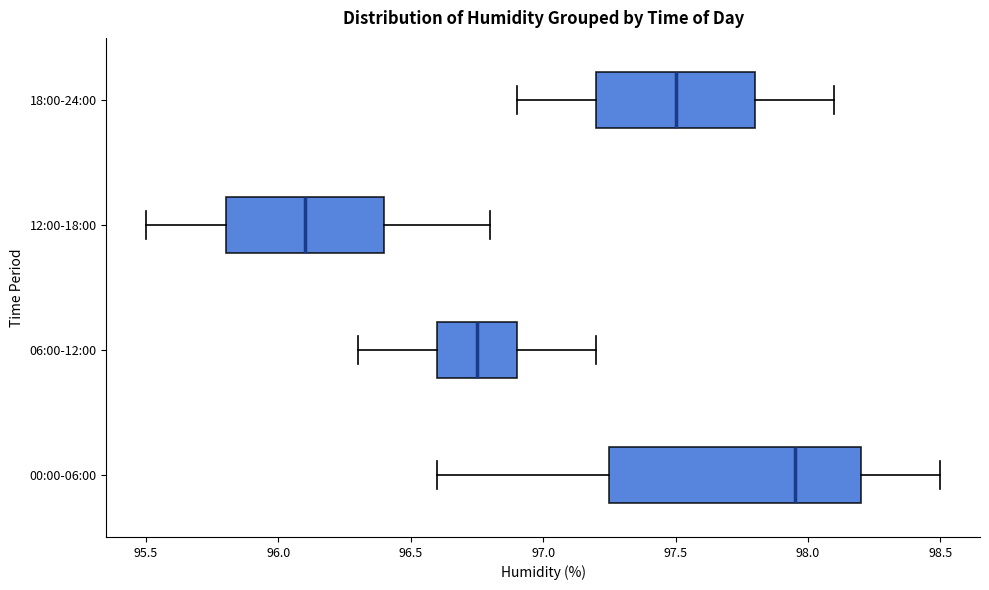

Reading bottom to top, read every box against the x-axis: the position of its median line, the range the box covers, and the ends of its whiskers. The values are not printed on the chart, so give them approximately, as read against the axis.

00:00-06:00: median 97.95, box 97.25 to 98.20, whiskers 96.60 to 98.50
06:00-12:00: median 96.75, box 96.60 to 96.90, whiskers 96.30 to 97.20
12:00-18:00: median 96.10, box 95.80 to 96.40, whiskers 95.50 to 96.80
18:00-24:00: median 97.50, box 97.20 to 97.80, whiskers 96.90 to 98.10